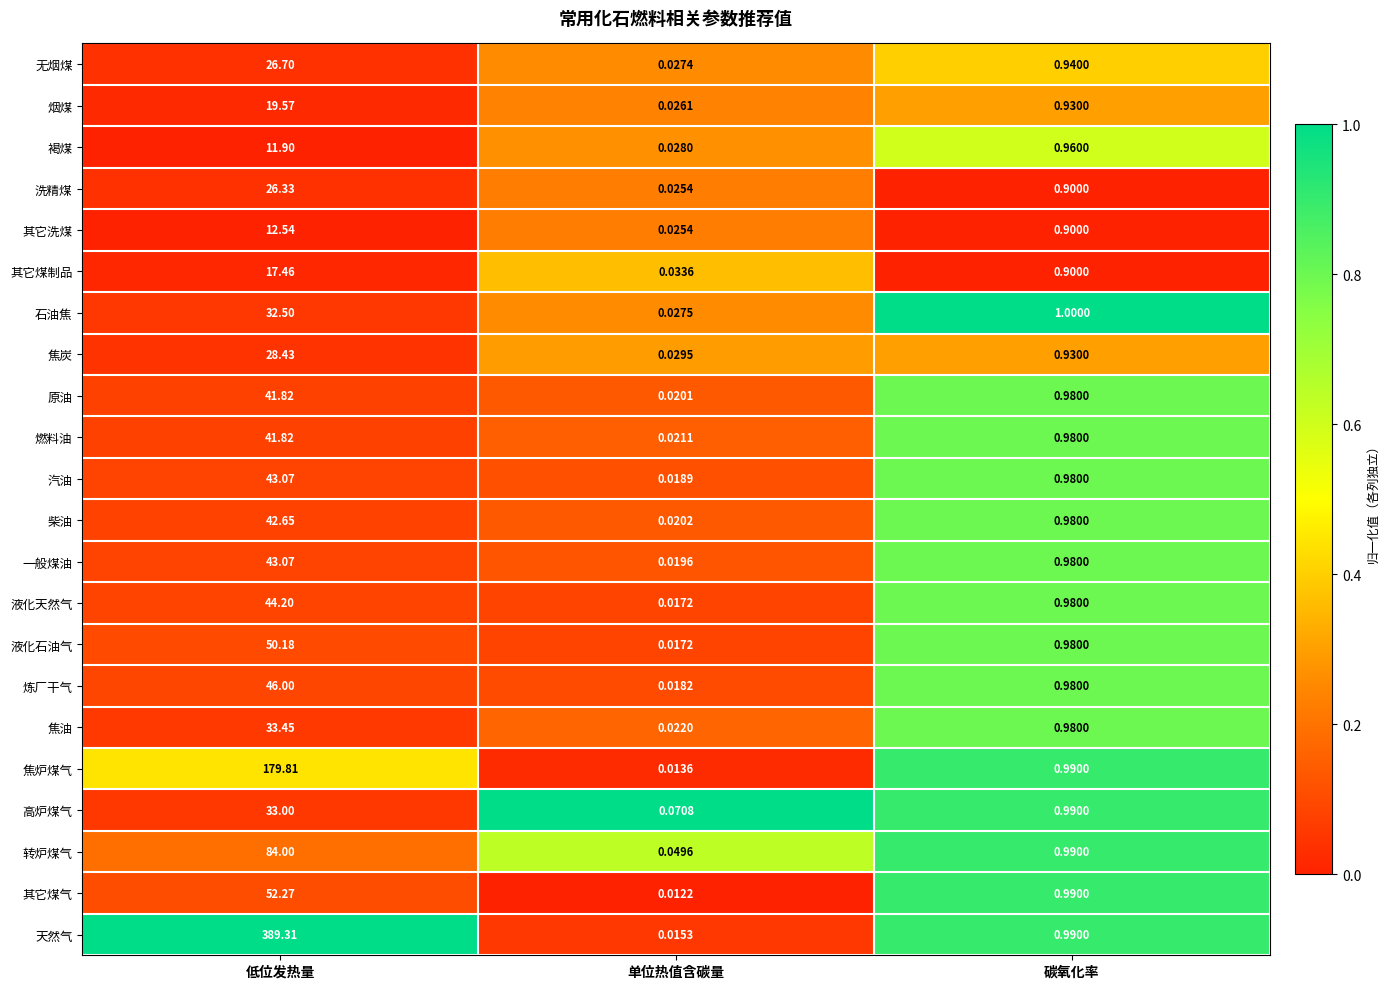

At which category does the chart reach its minimum across all series?

单位热值含碳量